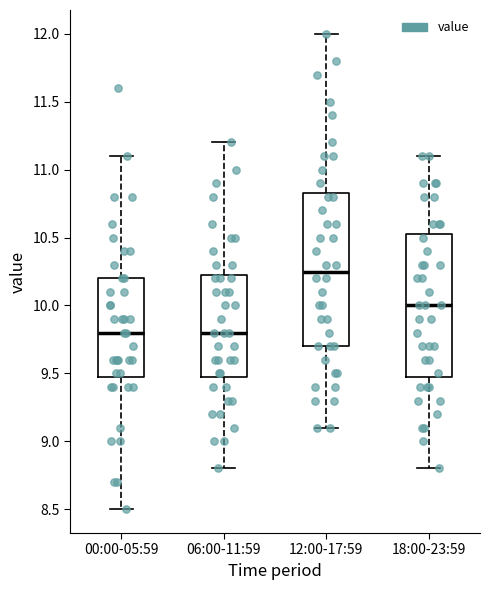

Which box is the tallest, from its lower edge to its upper edge?

12:00-17:59